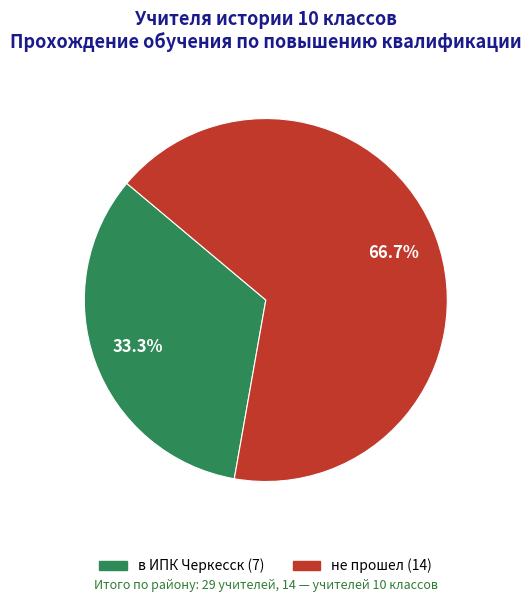

Is there any slice that represents more than half of the pie?

Yes